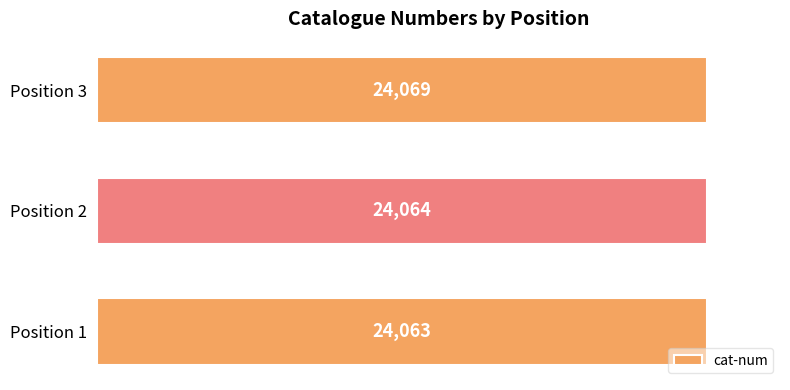

Reading bottom to top, what are all the values shown in this chart?

24063	24064	24069